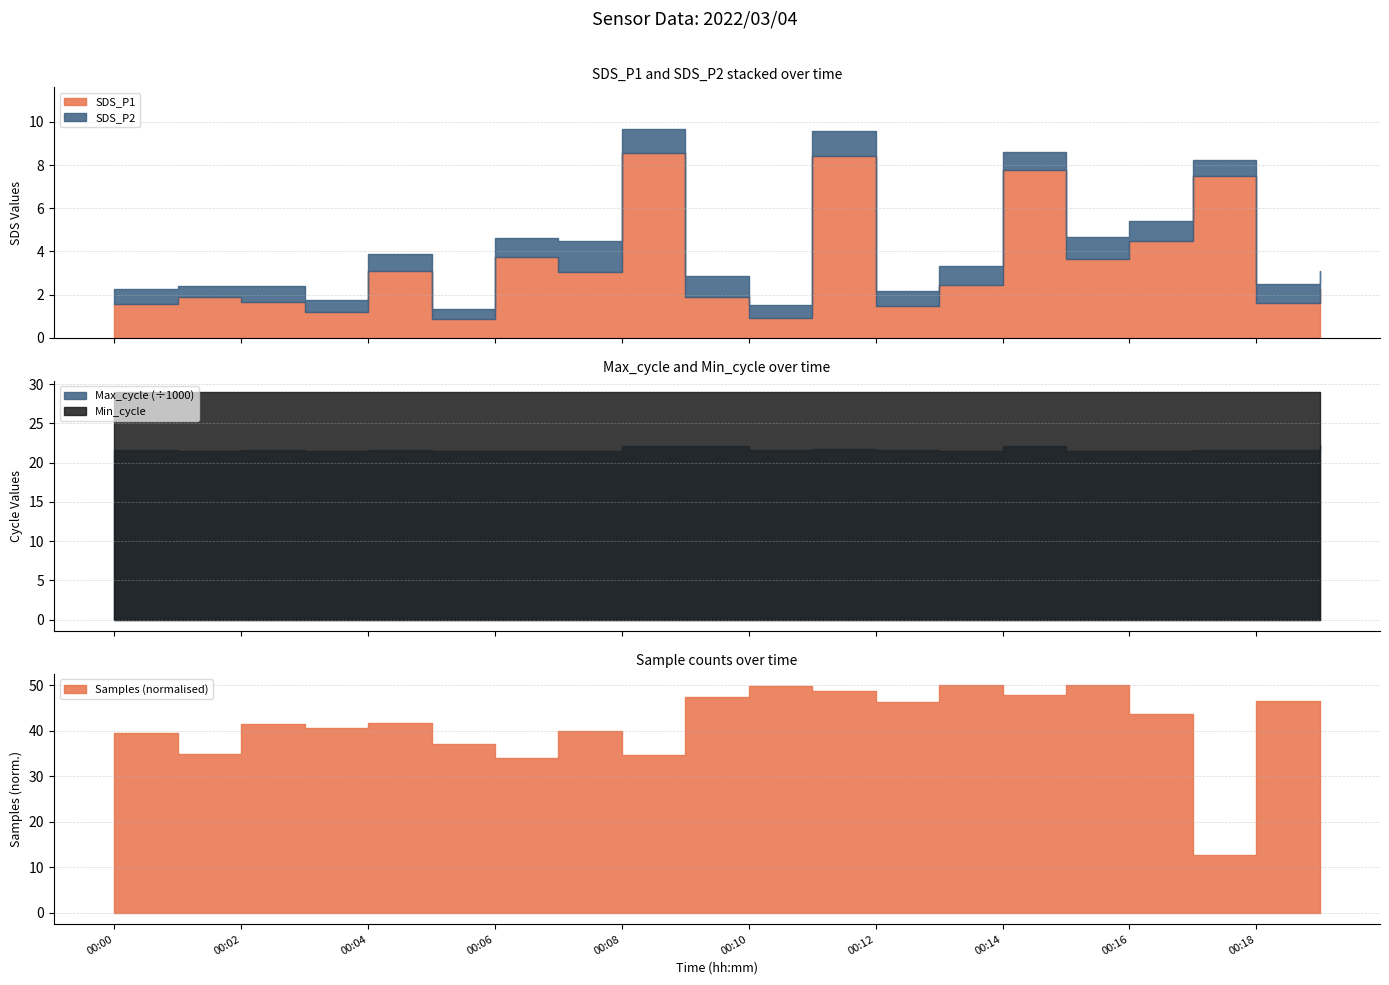

Reading right to left, extract all data points from this chart.

SDS_P1: 00:19=2.3	00:18=1.6	00:17=7.5	00:16=4.5	00:15=3.6	00:14=7.8	00:13=2.5	00:12=1.4	00:11=8.4	00:10=0.9	00:09=1.9	00:08=8.6	00:07=3.0	00:06=3.7	00:05=0.9	00:04=3.1	00:03=1.2	00:02=1.6	00:01=1.9	00:00=1.6
SDS_P2: 00:19=0.8	00:18=0.8	00:17=0.7	00:16=0.9	00:15=1.0	00:14=0.9	00:13=0.9	00:12=0.7	00:11=1.2	00:10=0.6	00:09=1.0	00:08=1.1	00:07=1.4	00:06=0.9	00:05=0.4	00:04=0.8	00:03=0.6	00:02=0.8	00:01=0.5	00:00=0.7
Min_cycle: 00:19=29.0	00:18=29.0	00:17=29.0	00:16=29.0	00:15=29.0	00:14=29.0	00:13=29.0	00:12=29.0	00:11=29.0	00:10=29.0	00:09=29.0	00:08=29.0	00:07=29.0	00:06=29.0	00:05=29.0	00:04=29.0	00:03=29.0	00:02=29.0	00:01=29.0	00:00=29.0
Max_cycle: 00:19=22252.0	00:18=21584.0	00:17=21550.0	00:16=21539.0	00:15=21526.0	00:14=22067.0	00:13=21515.0	00:12=21617.0	00:11=21670.0	00:10=21609.0	00:09=22060.0	00:08=22081.0	00:07=21503.0	00:06=21527.0	00:05=21515.0	00:04=21555.0	00:03=21516.0	00:02=21626.0	00:01=21489.0	00:00=21572.0
Samples: 00:19=1684839.0	00:18=1690844.0	00:17=1686483.0	00:16=1690480.0	00:15=1691305.0	00:14=1691023.0	00:13=1691299.0	00:12=1690818.0	00:11=1691132.0	00:10=1691286.0	00:09=1690972.0	00:08=1689321.0	00:07=1690016.0	00:06=1689237.0	00:05=1689621.0	00:04=1690242.0	00:03=1690089.0	00:02=1690201.0	00:01=1689352.0	00:00=1689955.0